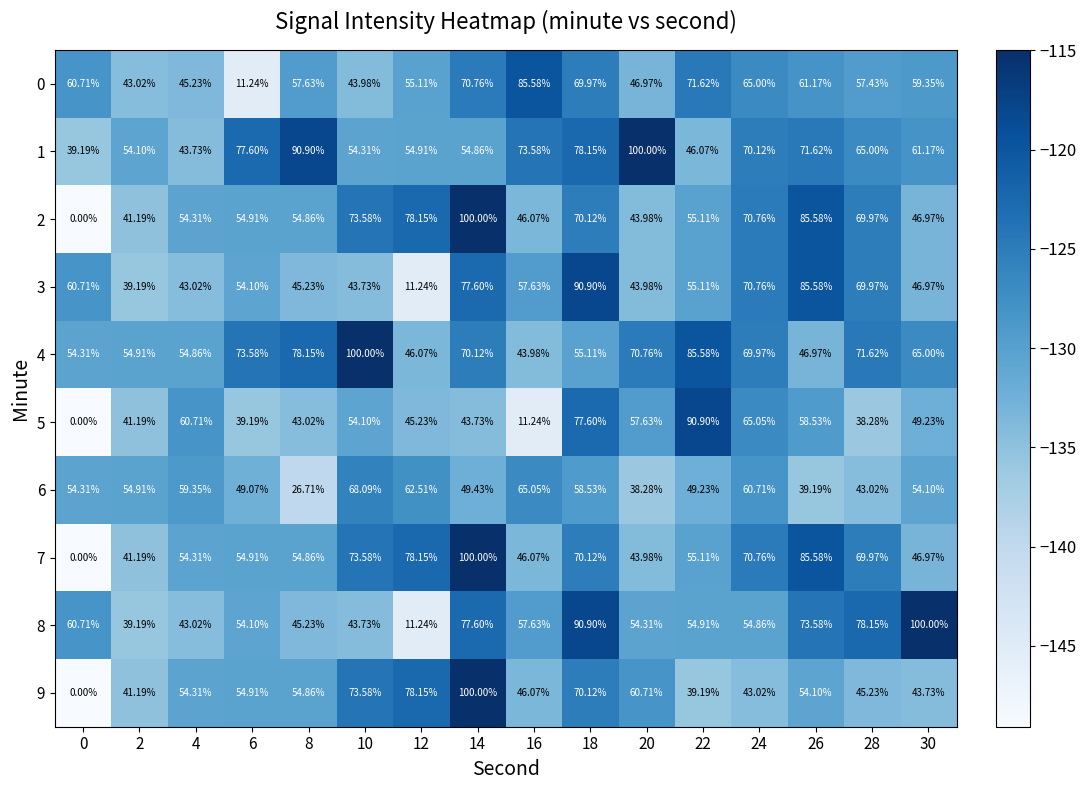

Is the value of 6 at 2 greater than the value of 4 at 18?

No